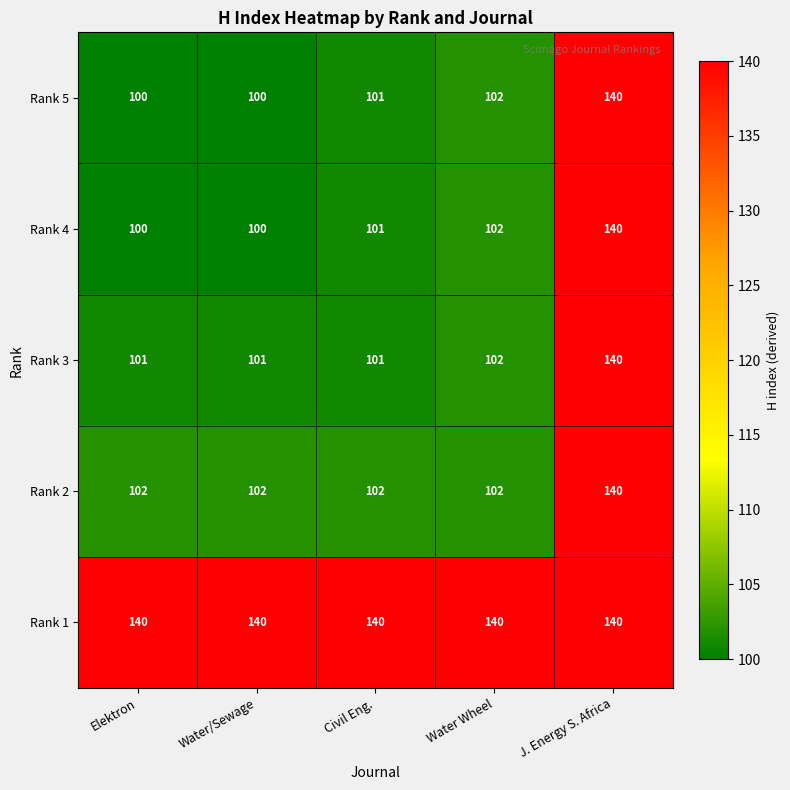

What is the difference between the highest and lowest values at Water/Sewage?

40